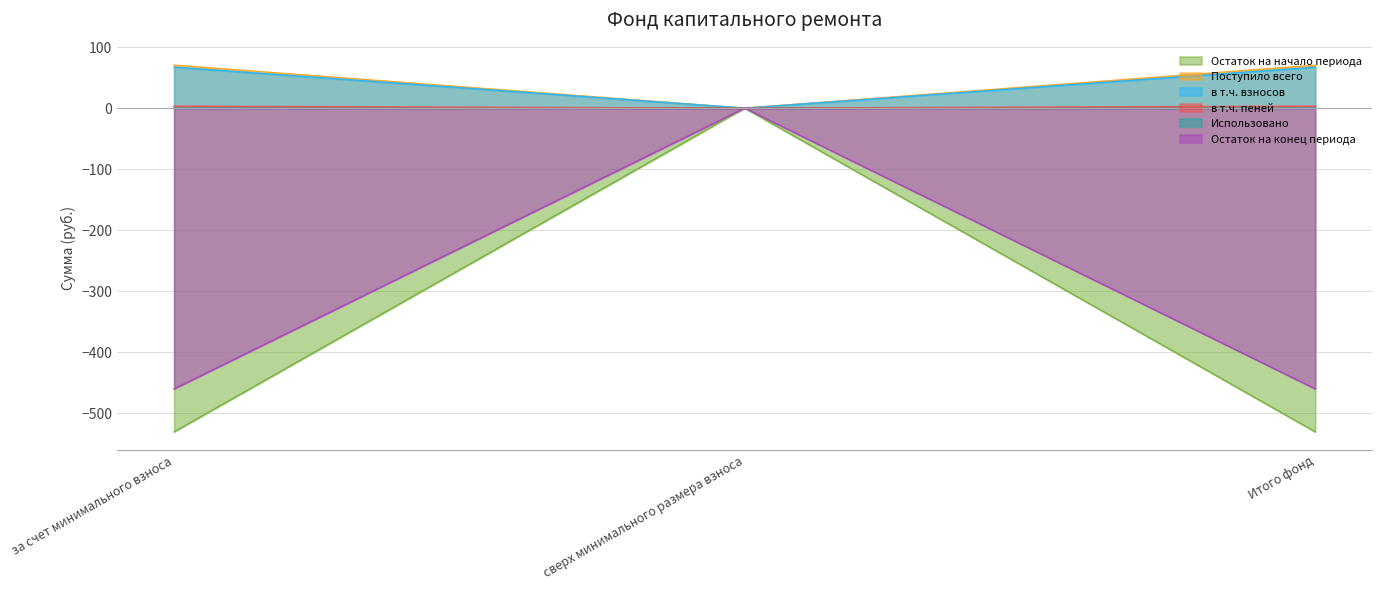

At which label does Остаток на начало периода reach its minimum?

за счет минимального взноса